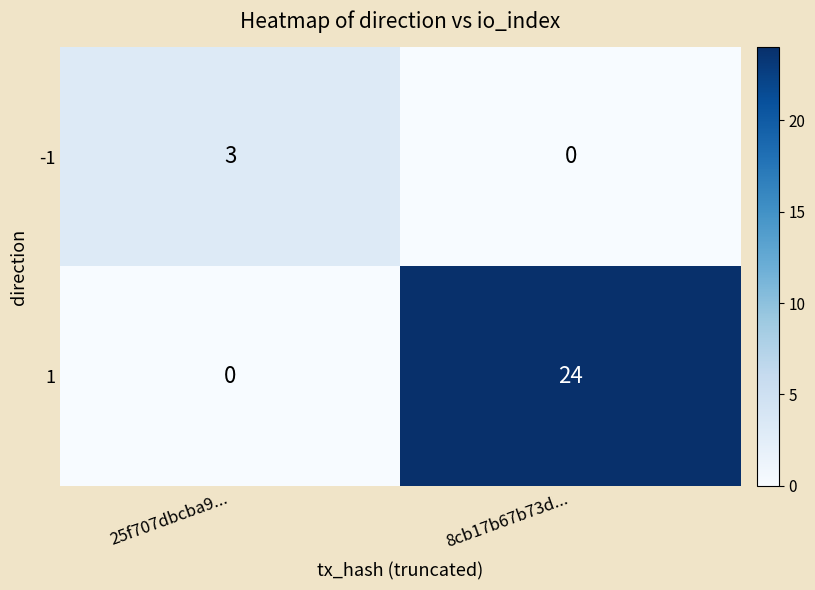

What is the sum of all 1 values?

24